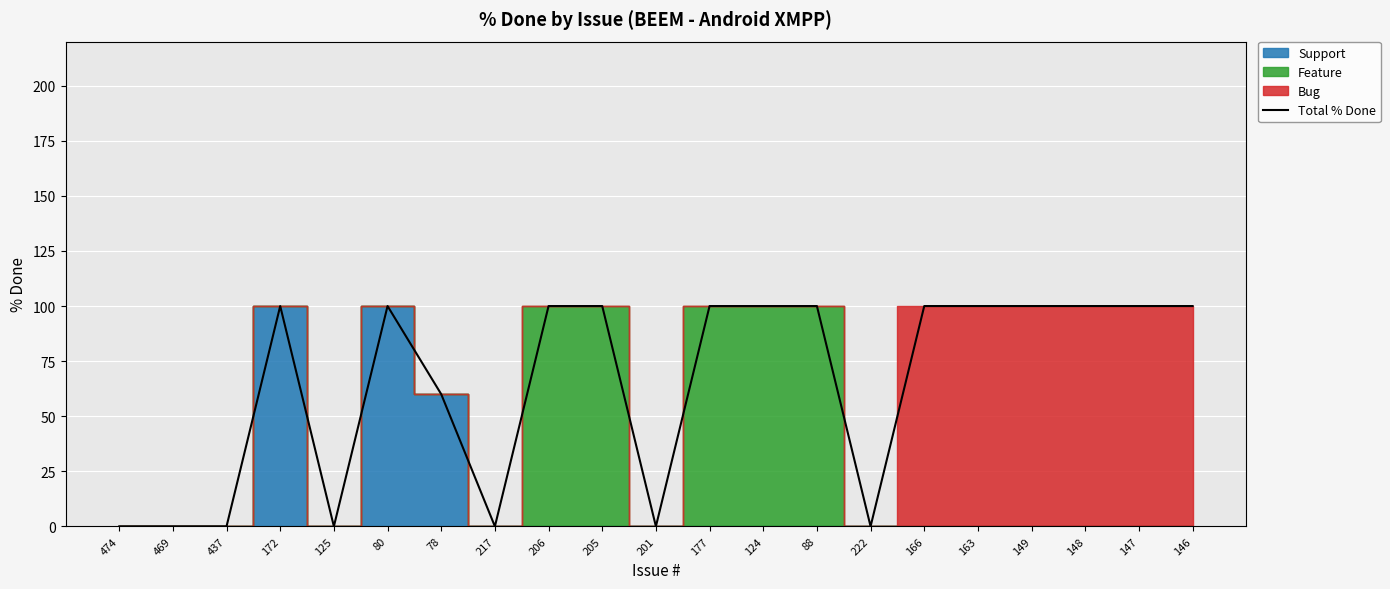

What is the greatest value displayed?

100